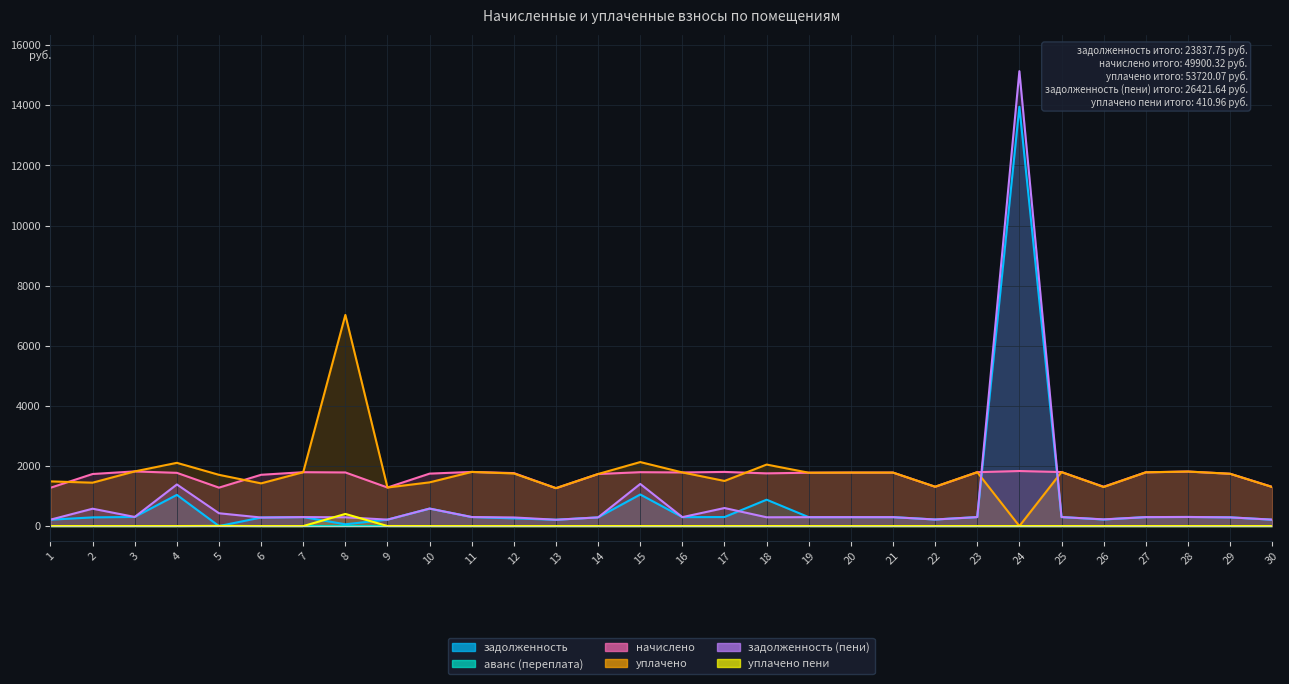

Reading left to right, extract all data points from this chart.

задолженность: 211.6	288.7	303.1	1037.7	0.0	284.4	298.6	59.1	213.8	581.8	300.2	254.8	210.2	288.7	1050.3	296.7	300.2	877.2	295.9	296.6	296.6	218.5	298.8	13954.3	299.5	217.9	298.1	302.4	290.2	211.5
аванс (переплата): 0.0	0.0	0.0	0.0	2.6	0.0	0.0	0.0	0.0	0.0	0.0	0.0	0.0	0.0	0.0	0.0	0.0	0.0	0.0	0.0	0.0	0.0	0.0	0.0	0.0	0.0	0.0	0.0	0.0	0.0
начислено: 1274.4	1732.3	1818.7	1771.2	1278.7	1706.4	1792.8	1784.2	1283.0	1745.3	1801.4	1762.6	1261.4	1732.3	1792.8	1784.2	1801.4	1753.9	1775.5	1779.8	1779.8	1309.0	1792.8	1831.7	1797.1	1309.0	1788.5	1814.4	1741.0	1304.6
уплачено: 1486.8	1443.6	1818.7	2104.2	1705.0	1420.5	1792.6	7026.2	1283.0	1454.4	1801.4	1750.0	1261.4	1732.3	2129.9	1784.7	1501.2	2046.2	1775.5	1779.8	1779.9	1309.0	1792.6	0.0	1797.1	1300.0	1788.5	1814.4	1741.0	1300.0
задолженность (пени): 212.4	577.4	303.1	1384.6	426.2	284.4	298.8	292.1	213.8	581.8	300.2	286.1	210.2	288.7	1401.5	296.8	600.5	292.3	295.9	296.6	296.6	218.2	298.8	15138.1	299.5	222.4	298.1	302.4	290.2	213.8
уплачено пени: 0.0	0.0	0.0	0.0	5.0	0.0	0.0	403.6	1.7	0.0	0.0	0.0	0.0	0.0	0.0	0.0	0.0	0.6	0.0	0.0	0.0	0.0	0.0	0.0	0.0	0.0	0.0	0.0	0.0	0.0